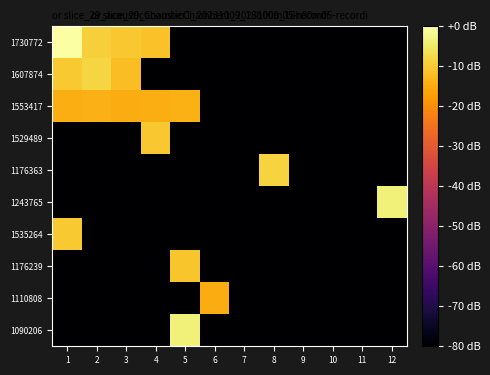

What is the smallest value displayed?

-80.0